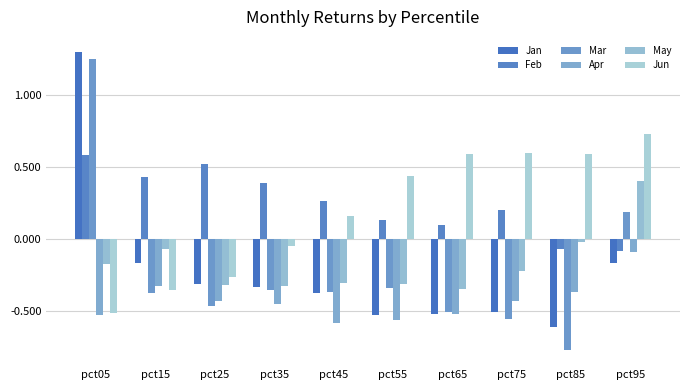

What is the sum of all Jun values?

1.9